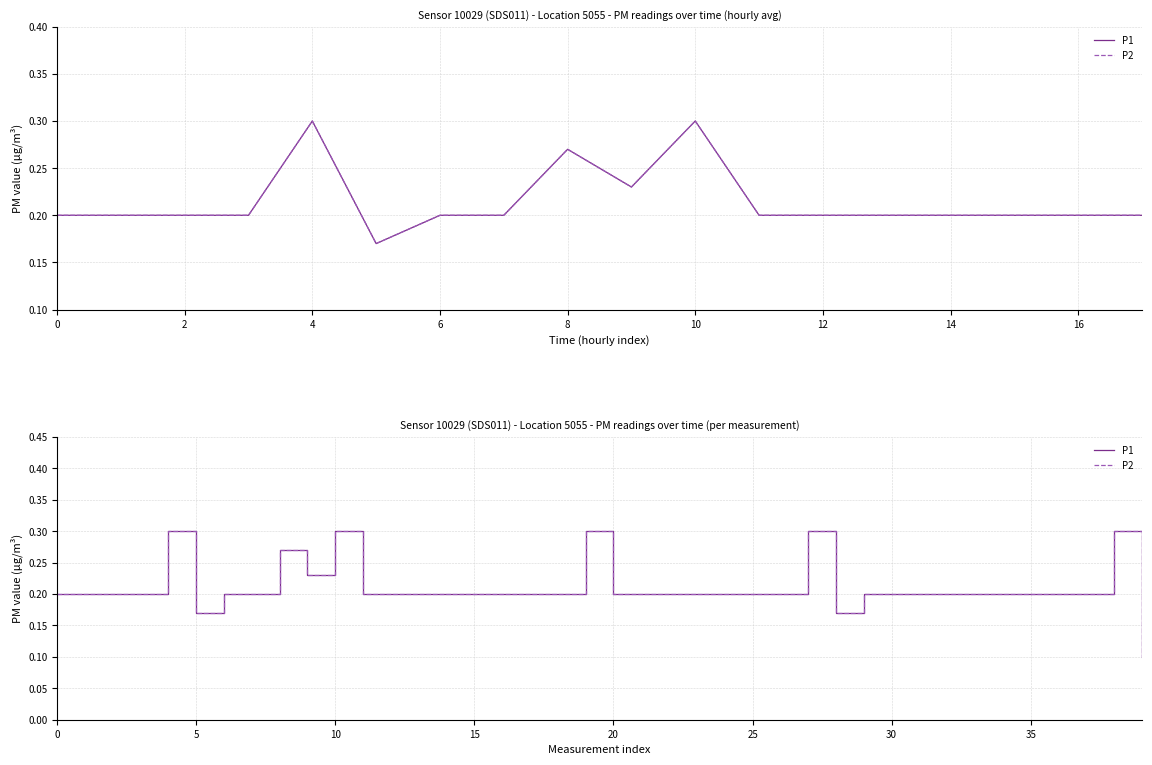

The value of P1 at 31 is 0.2. True or false?

True